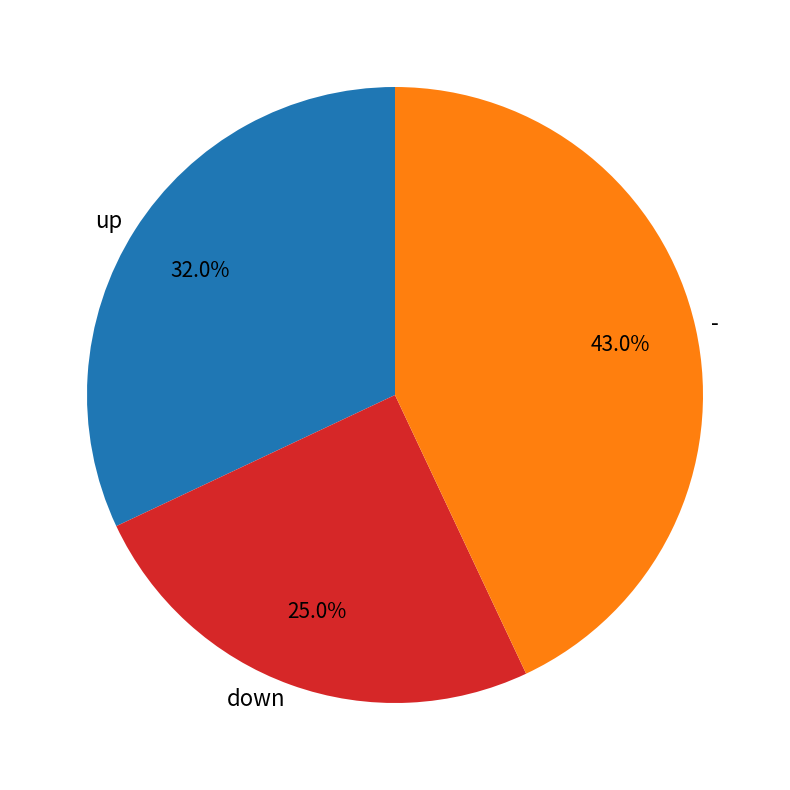

Approximately how many times larger is the value at down compared to -?

0.6